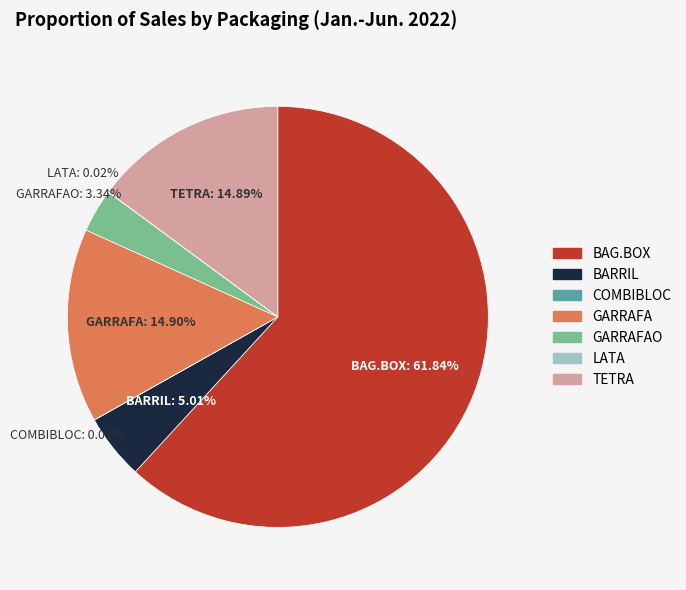

Does any single category account for the majority?

Yes